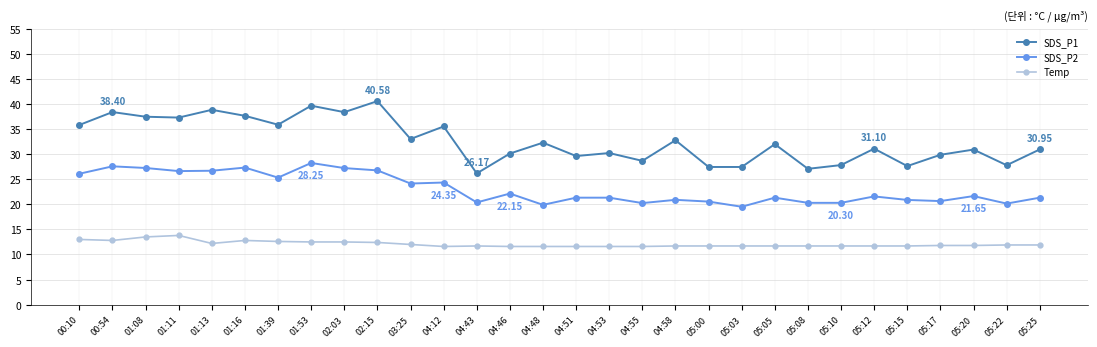

True or false: SDS_P2 has more than 2 interior local peaks.

True